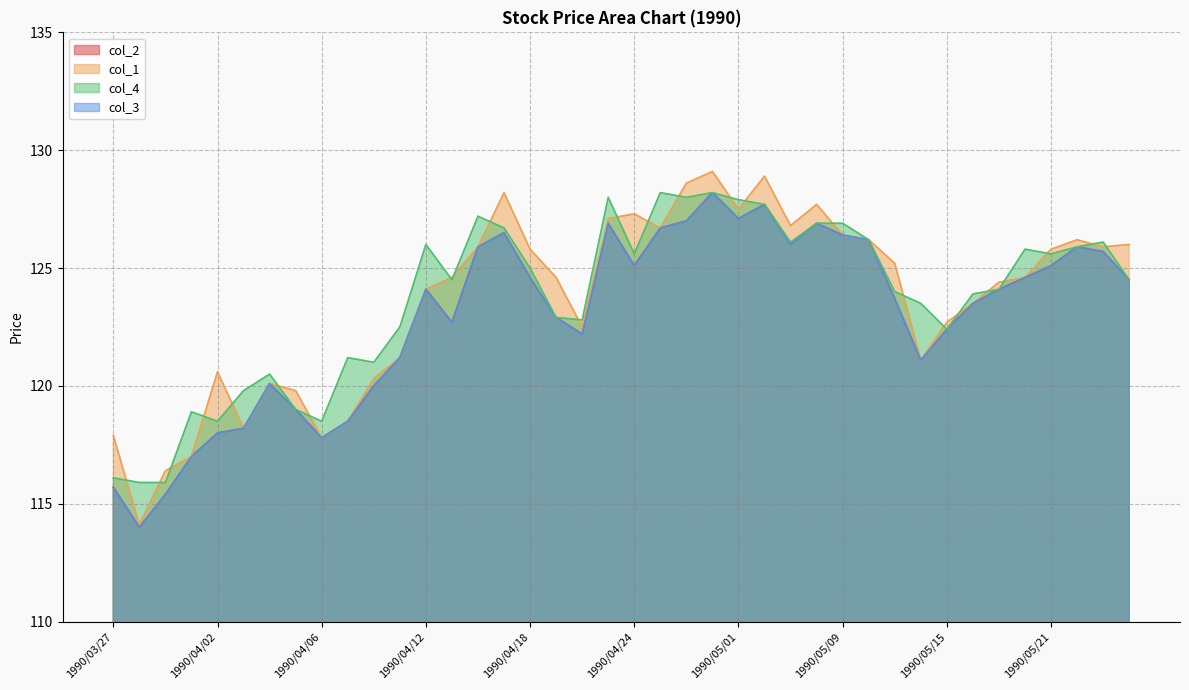

Reading left to right, extract all data points from this chart.

col_2: 1990/03/27=115.7	1990/03/28=114.0	1990/03/29=115.4	1990/03/30=117.0	1990/04/02=118.0	1990/04/03=118.2	1990/04/04=120.1	1990/04/05=119.0	1990/04/06=117.8	1990/04/09=118.5	1990/04/10=120.0	1990/04/11=121.2	1990/04/12=124.1	1990/04/13=122.7	1990/04/16=125.9	1990/04/17=126.5	1990/04/18=124.6	1990/04/19=122.9	1990/04/20=122.2	1990/04/23=126.9	1990/04/24=125.1	1990/04/25=126.7	1990/04/26=127.0	1990/04/27=128.2	1990/05/01=127.1	1990/05/02=127.7	1990/05/07=126.0	1990/05/08=126.9	1990/05/09=126.4	1990/05/10=126.2	1990/05/11=123.7	1990/05/14=121.1	1990/05/15=122.4	1990/05/16=123.5	1990/05/17=124.1	1990/05/18=124.6	1990/05/21=125.1	1990/05/22=125.9	1990/05/23=125.7	1990/05/24=124.5
col_1: 1990/03/27=117.9	1990/03/28=114.1	1990/03/29=116.4	1990/03/30=117.0	1990/04/02=120.6	1990/04/03=118.2	1990/04/04=120.1	1990/04/05=119.8	1990/04/06=117.8	1990/04/09=118.5	1990/04/10=120.3	1990/04/11=121.2	1990/04/12=124.1	1990/04/13=124.6	1990/04/16=125.9	1990/04/17=128.2	1990/04/18=125.8	1990/04/19=124.6	1990/04/20=122.5	1990/04/23=127.1	1990/04/24=127.3	1990/04/25=126.7	1990/04/26=128.6	1990/04/27=129.1	1990/05/01=127.5	1990/05/02=128.9	1990/05/07=126.8	1990/05/08=127.7	1990/05/09=126.4	1990/05/10=126.2	1990/05/11=125.2	1990/05/14=121.1	1990/05/15=122.7	1990/05/16=123.5	1990/05/17=124.4	1990/05/18=124.6	1990/05/21=125.8	1990/05/22=126.2	1990/05/23=125.9	1990/05/24=126.0
col_3: 1990/03/27=115.7	1990/03/28=114.0	1990/03/29=115.4	1990/03/30=117.0	1990/04/02=118.0	1990/04/03=118.2	1990/04/04=120.1	1990/04/05=119.0	1990/04/06=117.8	1990/04/09=118.5	1990/04/10=120.0	1990/04/11=121.2	1990/04/12=124.1	1990/04/13=122.7	1990/04/16=125.9	1990/04/17=126.5	1990/04/18=124.6	1990/04/19=122.9	1990/04/20=122.2	1990/04/23=126.9	1990/04/24=125.1	1990/04/25=126.7	1990/04/26=127.0	1990/04/27=128.2	1990/05/01=127.1	1990/05/02=127.7	1990/05/07=126.0	1990/05/08=126.9	1990/05/09=126.4	1990/05/10=126.2	1990/05/11=123.7	1990/05/14=121.1	1990/05/15=122.4	1990/05/16=123.5	1990/05/17=124.1	1990/05/18=124.6	1990/05/21=125.1	1990/05/22=125.9	1990/05/23=125.7	1990/05/24=124.5
col_4: 1990/03/27=116.1	1990/03/28=115.9	1990/03/29=115.9	1990/03/30=118.9	1990/04/02=118.5	1990/04/03=119.8	1990/04/04=120.5	1990/04/05=119.0	1990/04/06=118.5	1990/04/09=121.2	1990/04/10=121.0	1990/04/11=122.5	1990/04/12=126.0	1990/04/13=124.5	1990/04/16=127.2	1990/04/17=126.7	1990/04/18=125.0	1990/04/19=122.9	1990/04/20=122.8	1990/04/23=128.0	1990/04/24=125.6	1990/04/25=128.2	1990/04/26=128.0	1990/04/27=128.2	1990/05/01=127.9	1990/05/02=127.7	1990/05/07=126.1	1990/05/08=126.9	1990/05/09=126.9	1990/05/10=126.2	1990/05/11=124.0	1990/05/14=123.5	1990/05/15=122.4	1990/05/16=123.9	1990/05/17=124.1	1990/05/18=125.8	1990/05/21=125.6	1990/05/22=125.9	1990/05/23=126.1	1990/05/24=124.5